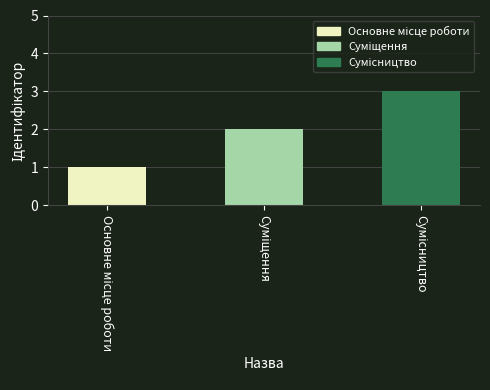

What is the greatest value displayed?

3